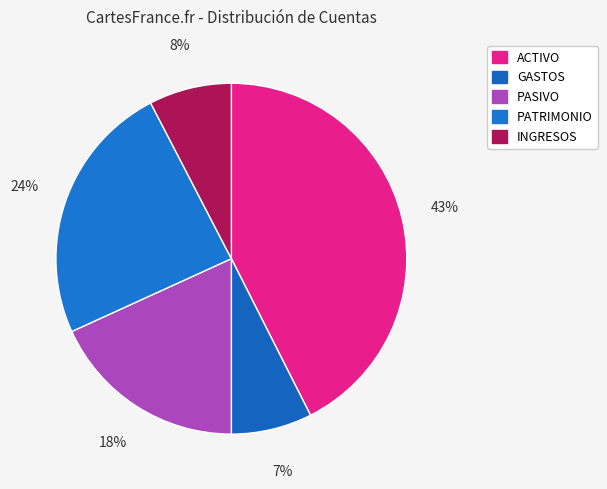

Rank the categories by value from lowest to highest.

GASTOS, INGRESOS, PASIVO, PATRIMONIO, ACTIVO